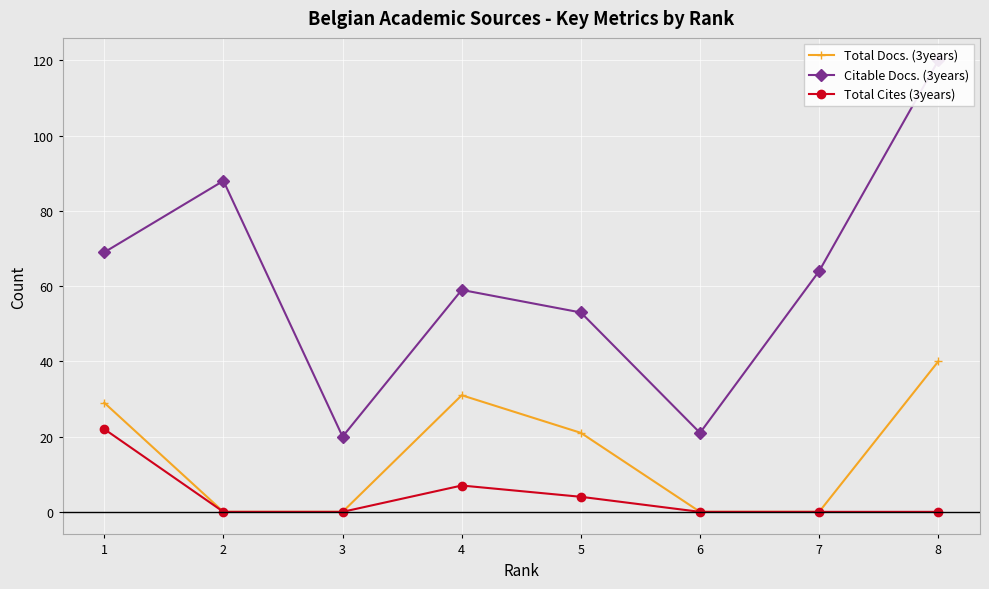

What is the sum of the Citable Docs. (3years) values at 6 and 1?

90